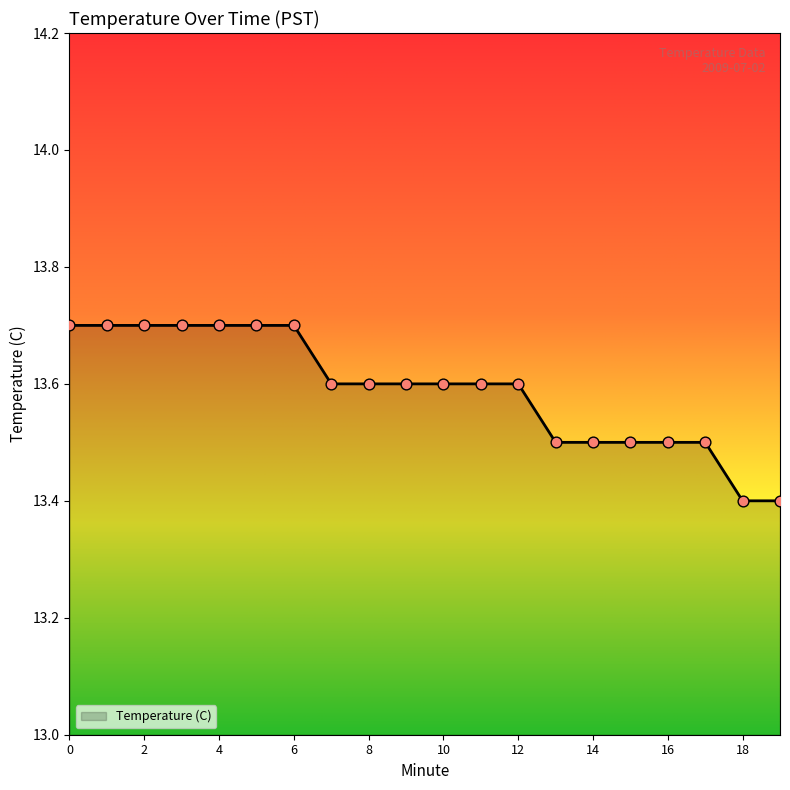

What is the minimum value shown in the chart?

13.4